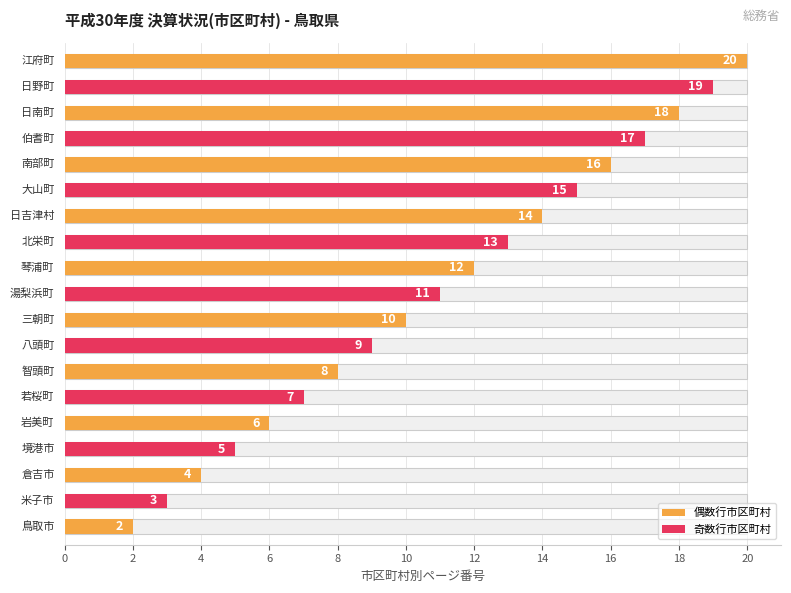

Reading left to right, transcribe all the data shown in this chart.

鳥取市=2	米子市=3	倉吉市=4	境港市=5	岩美町=6	若桜町=7	智頭町=8	八頭町=9	三朝町=10	湯梨浜町=11	琴浦町=12	北栄町=13	日吉津村=14	大山町=15	南部町=16	伯耆町=17	日南町=18	日野町=19	江府町=20